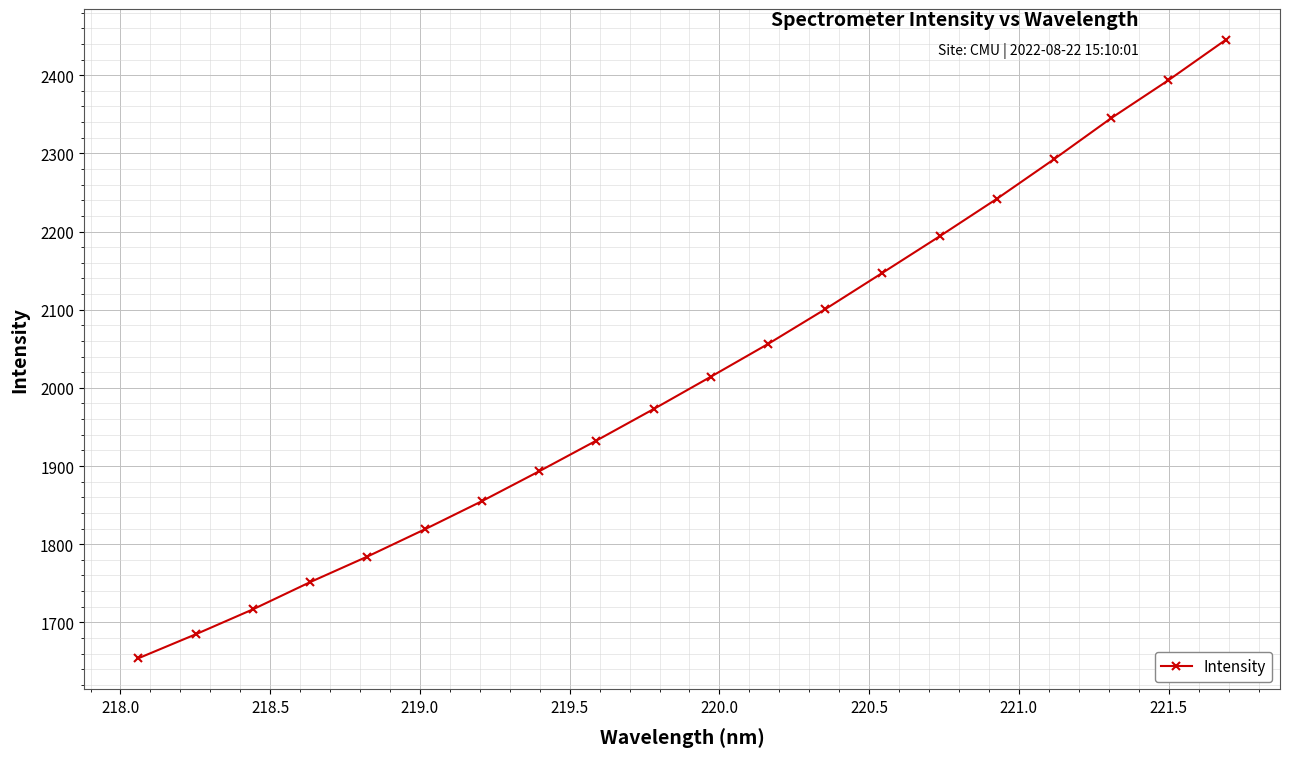

True or false: the data has more than 1 interior local peaks.

False